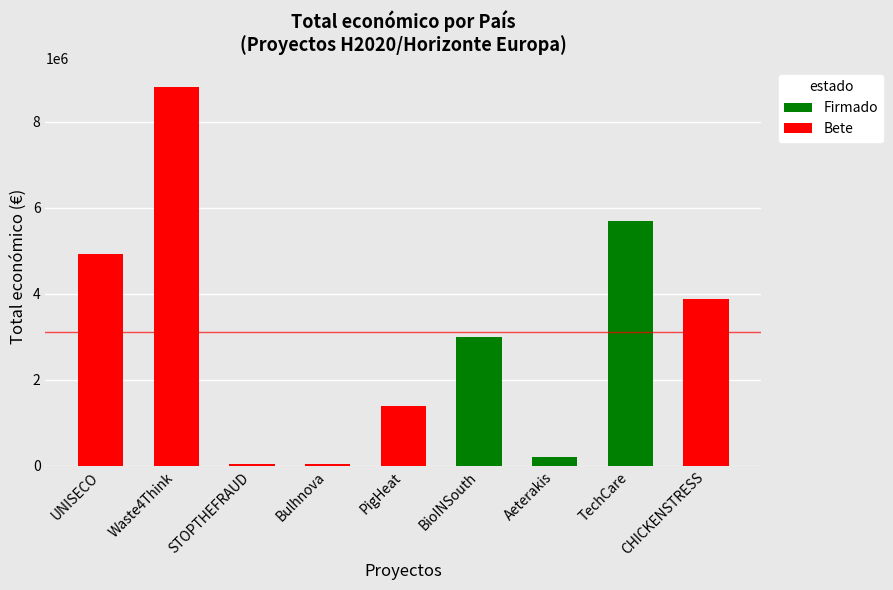

Count the number of categories in the chart.

9